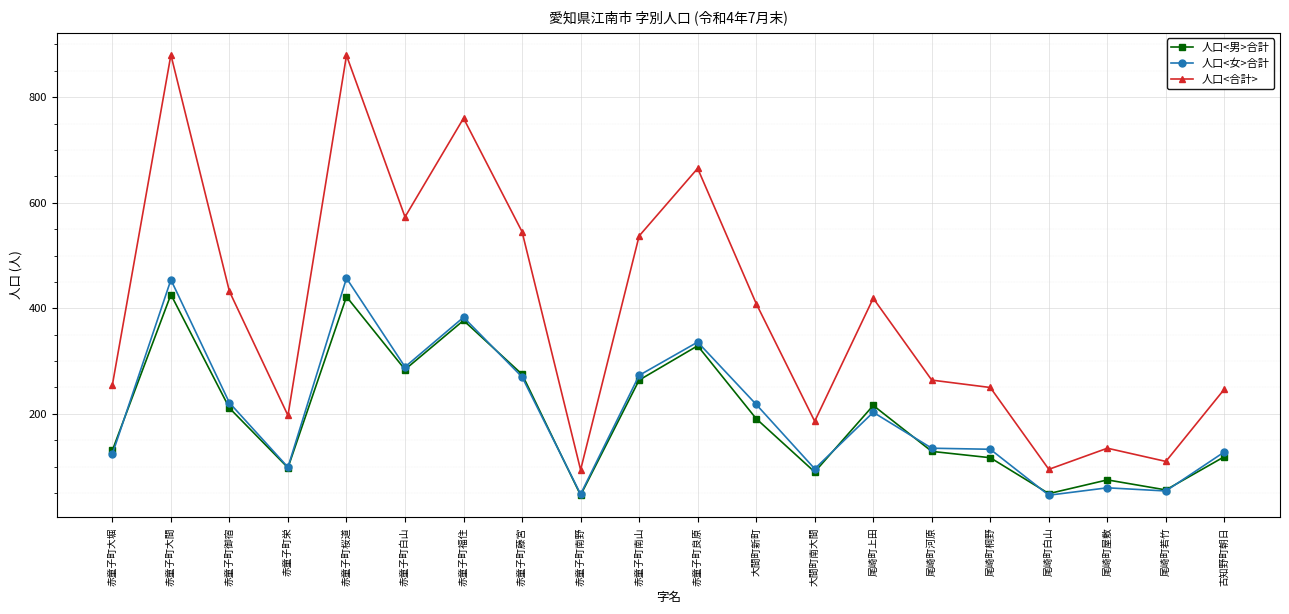

What position from the right is 尾崎町若竹?

2